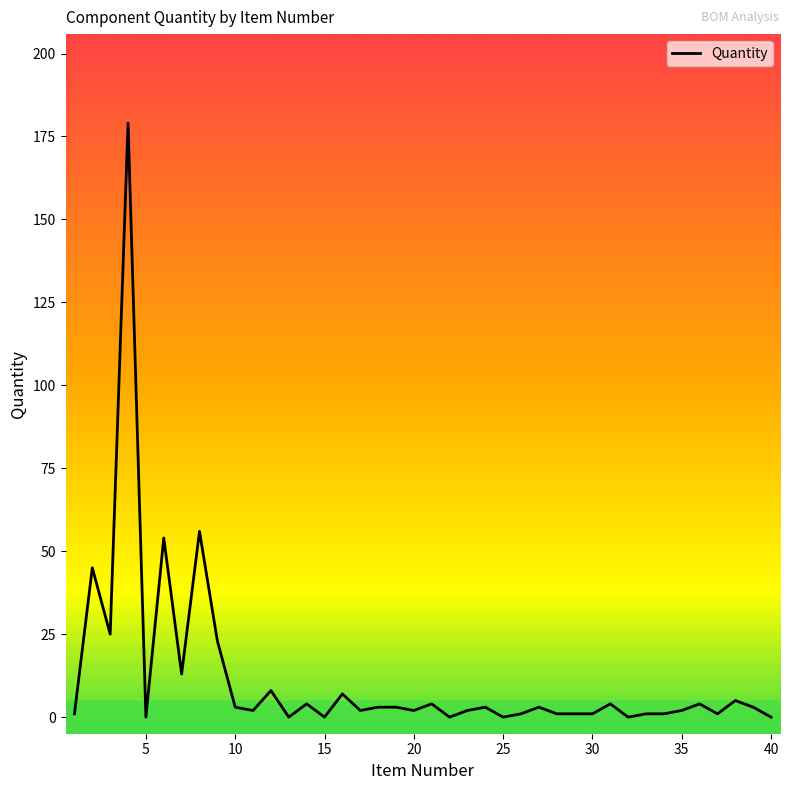

Is this an area chart (filled region under the line)?

No